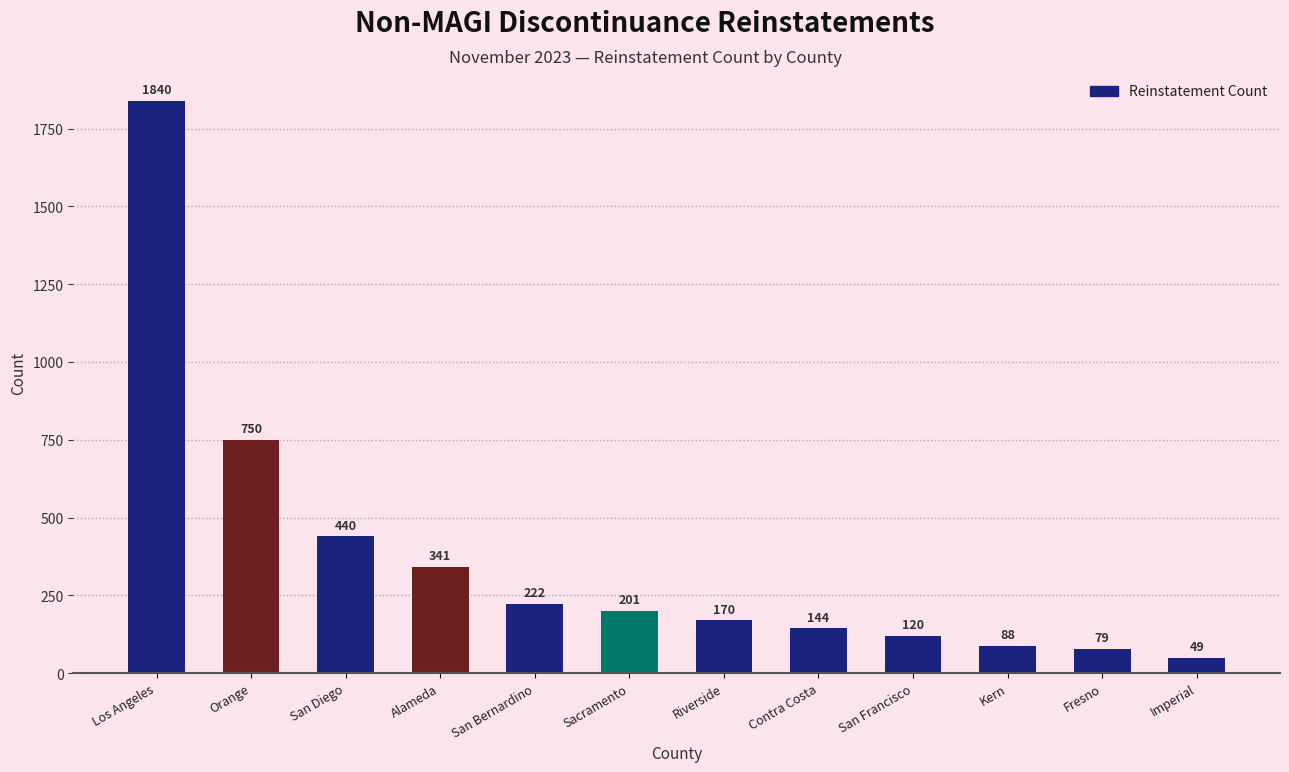

Rank the categories by value from lowest to highest.

Imperial, Fresno, Kern, San Francisco, Contra Costa, Riverside, Sacramento, San Bernardino, Alameda, San Diego, Orange, Los Angeles